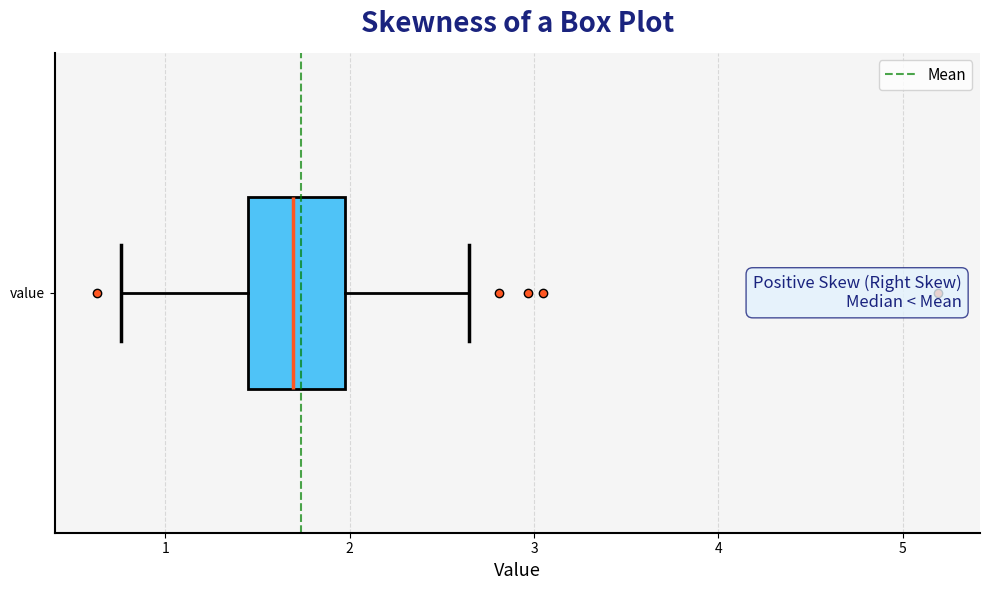

Where is the right edge of the box for value on the x-axis? The values are not printed on the chart, so give them approximately, as read against the axis.

2.0